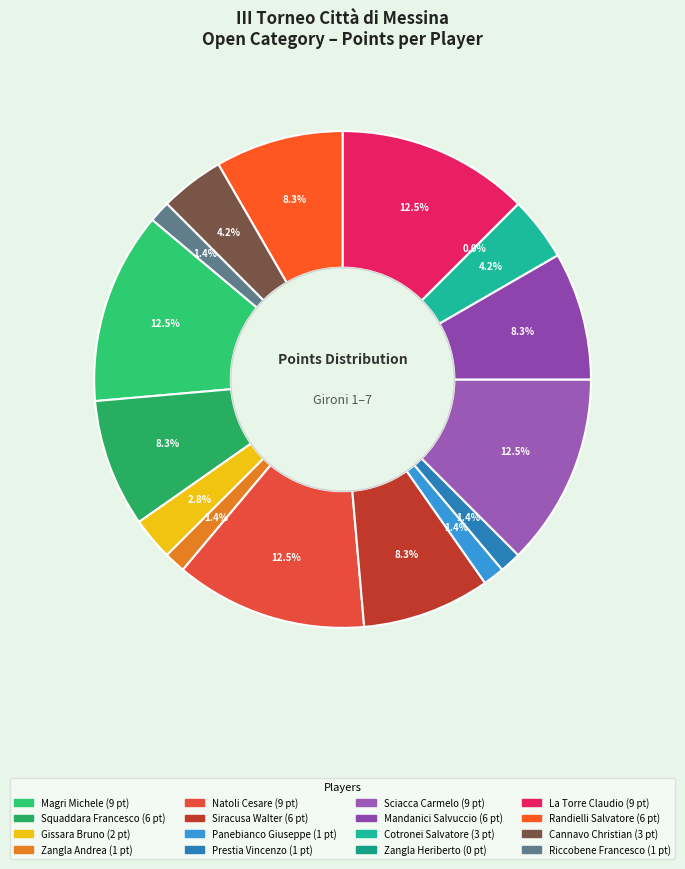

How many slices are in this pie chart?

16